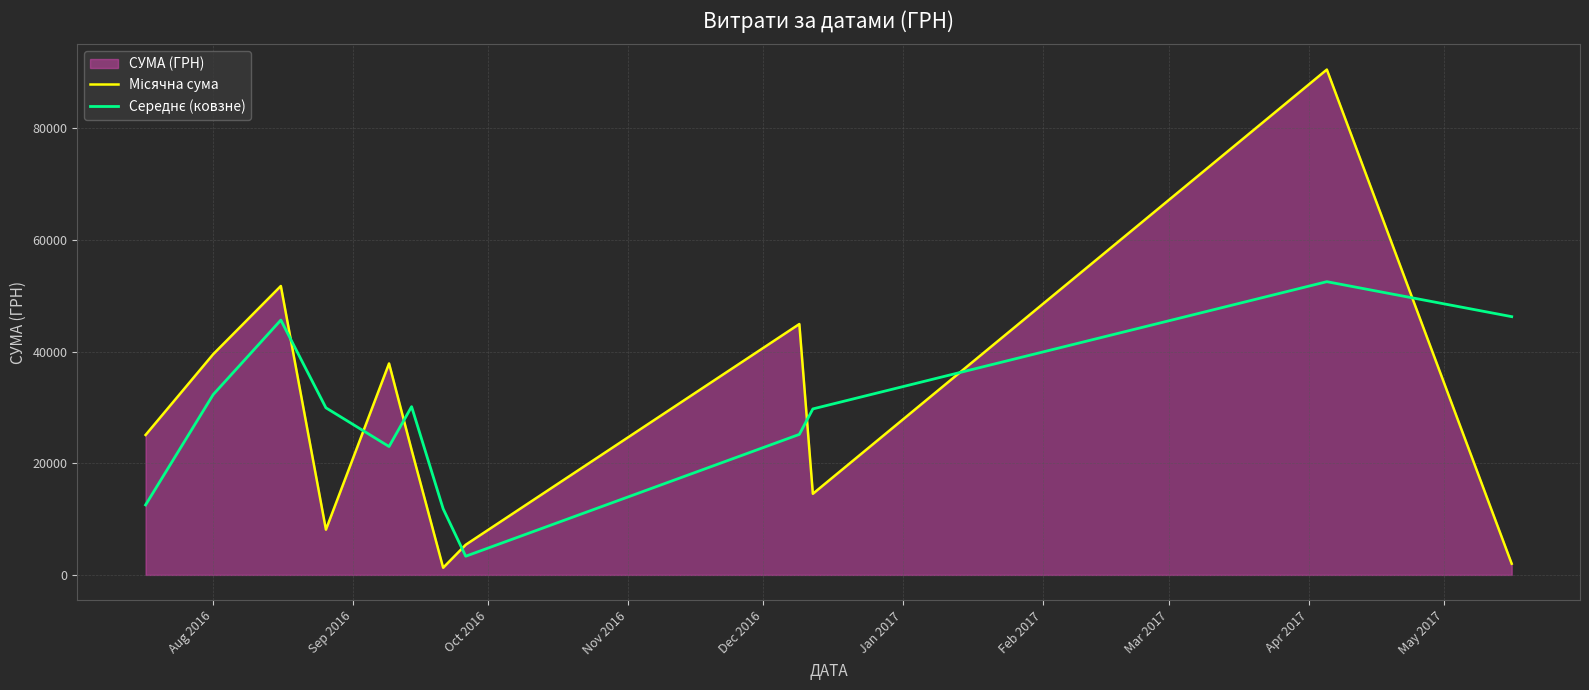

In Середнє (ковзне), how many points are lower than both neighbors (excluding endpoints)?

2